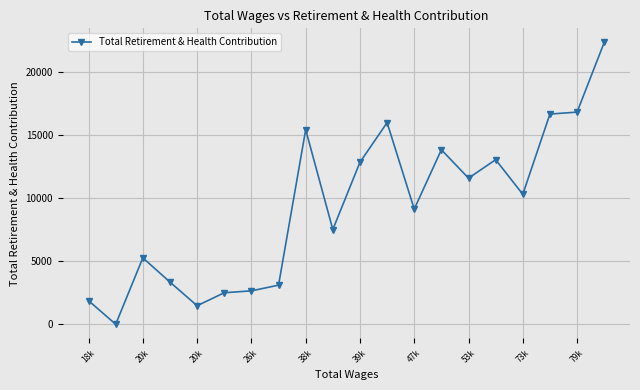

What is the sum of all values?

185572